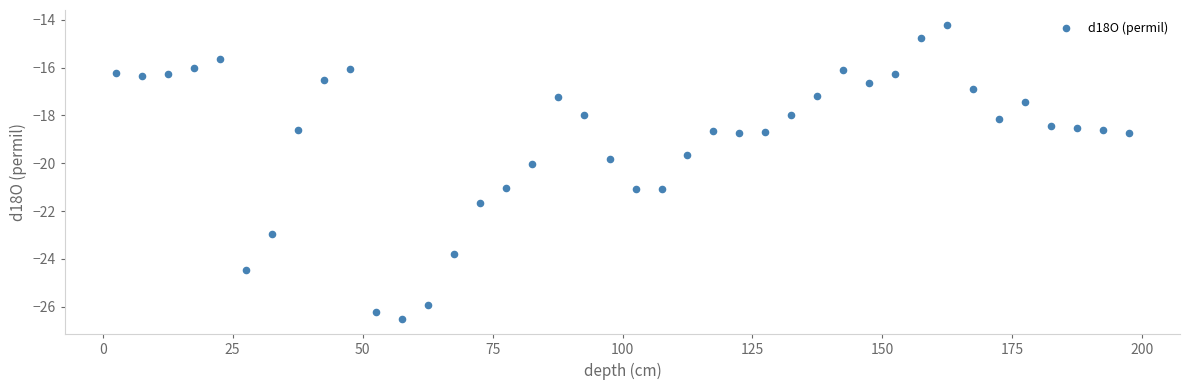

What is the range of Y values (max minus min)?

12.3